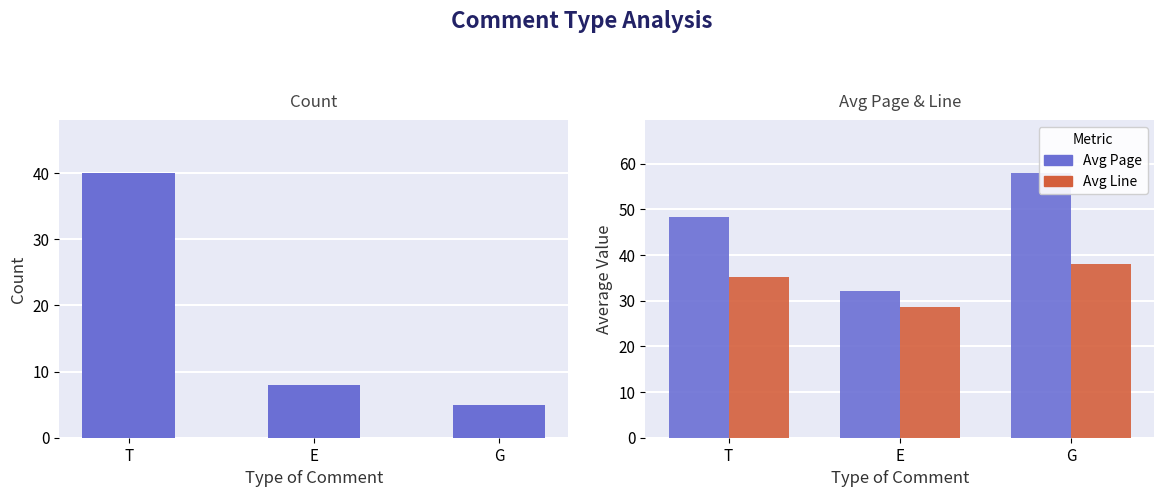

Which series has the largest total across all categories?

Avg Page